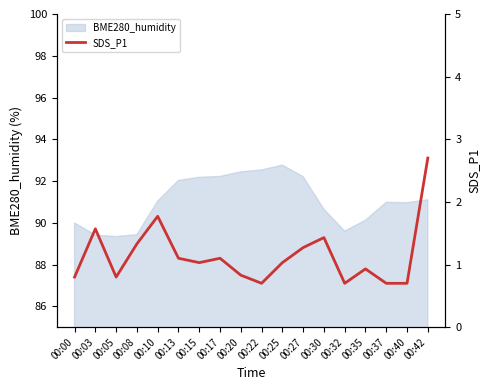

True or false: BME280_humidity has a value of 89.3 at 00:05.

True